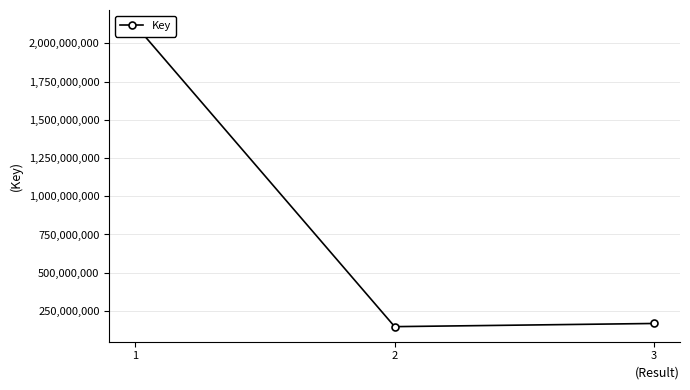

At which label does the data first exceed 168362949?

1